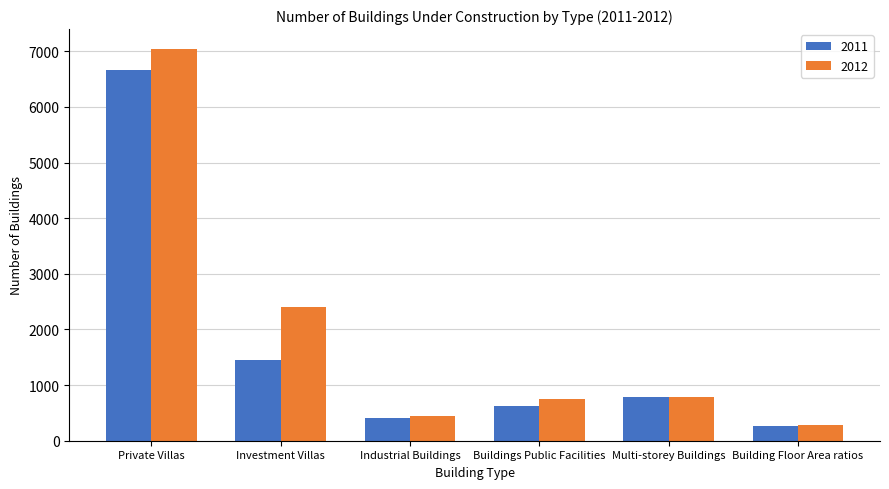

What is the average value of the 2011 series?

1700